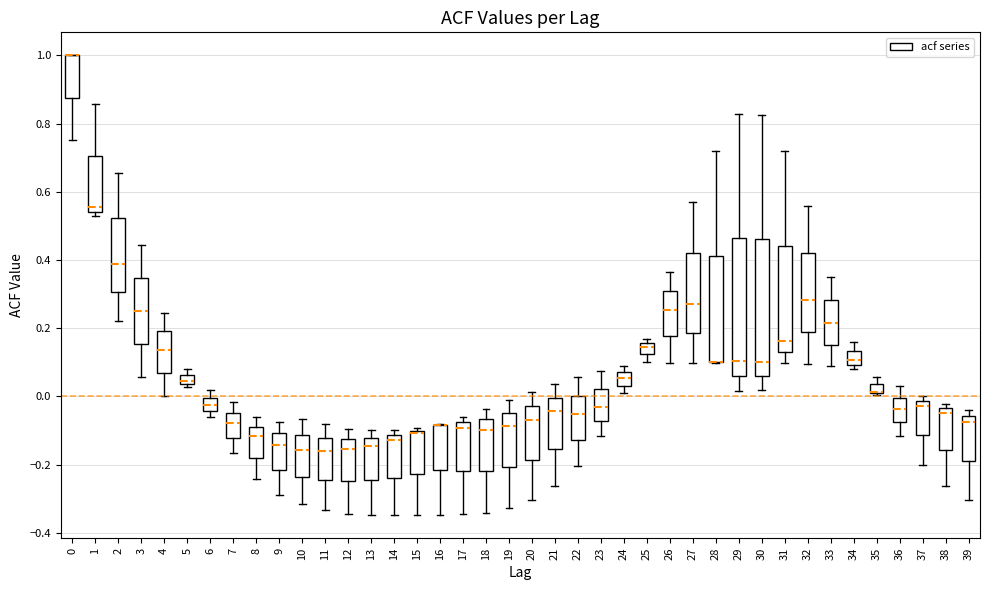

Where does the upper whisker of the box at x = 21 end on the y-axis? The values are not printed on the chart, so give them approximately, as read against the axis.

0.04